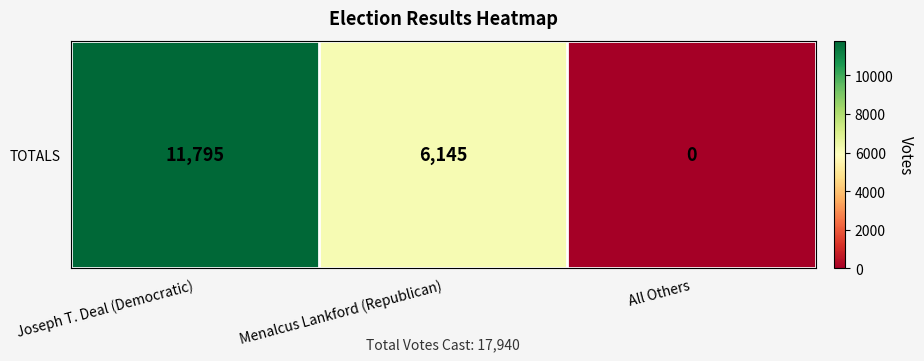

Where is the data nearest to the value 5897?

Menalcus Lankford (Republican)